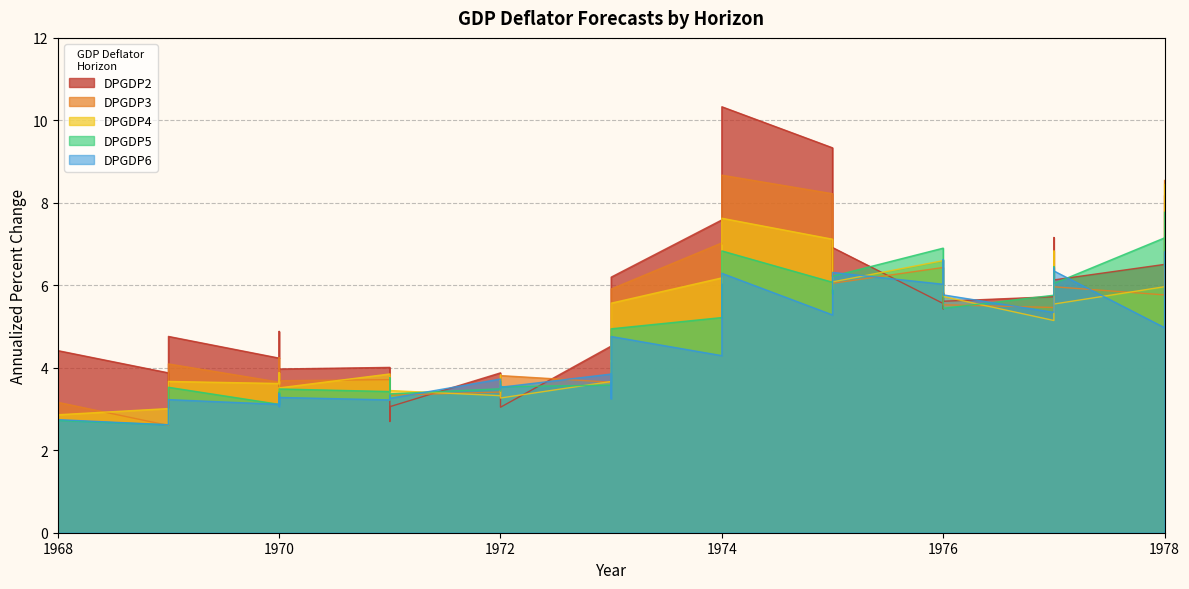

What is the maximum value for DPGDP6?

6.8